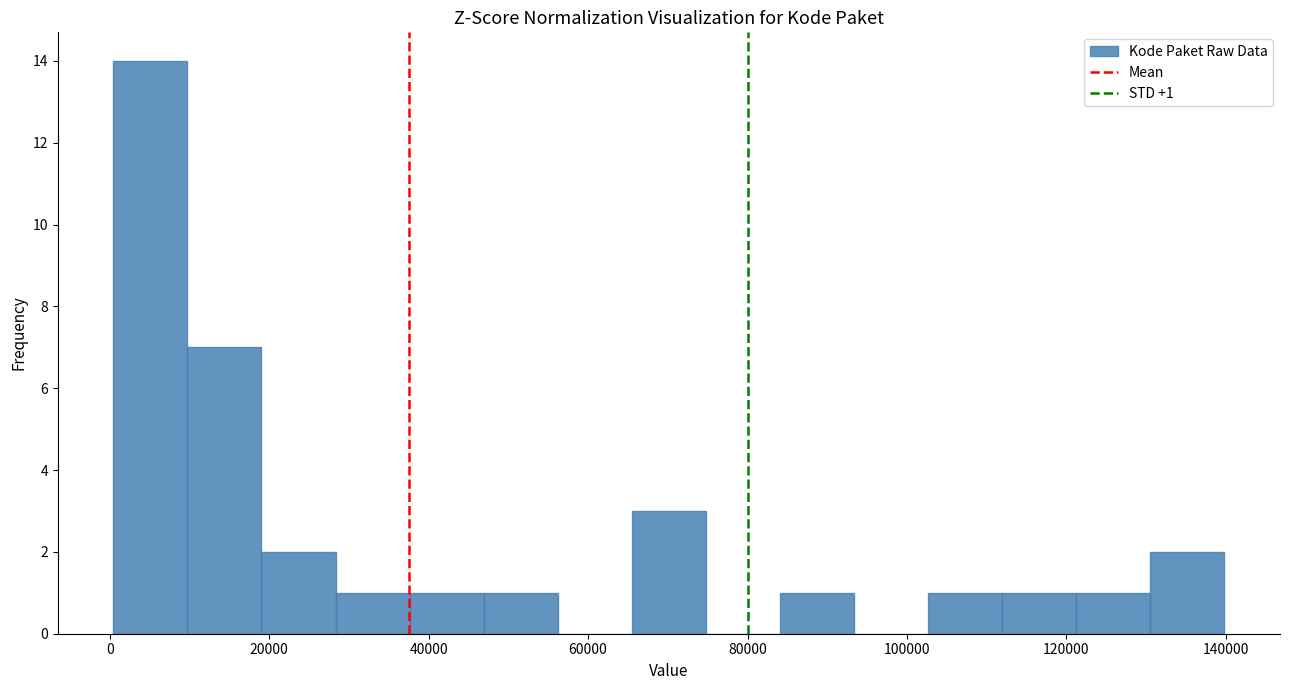

Which range on the x-axis has the tallest bar?

0 to 10000